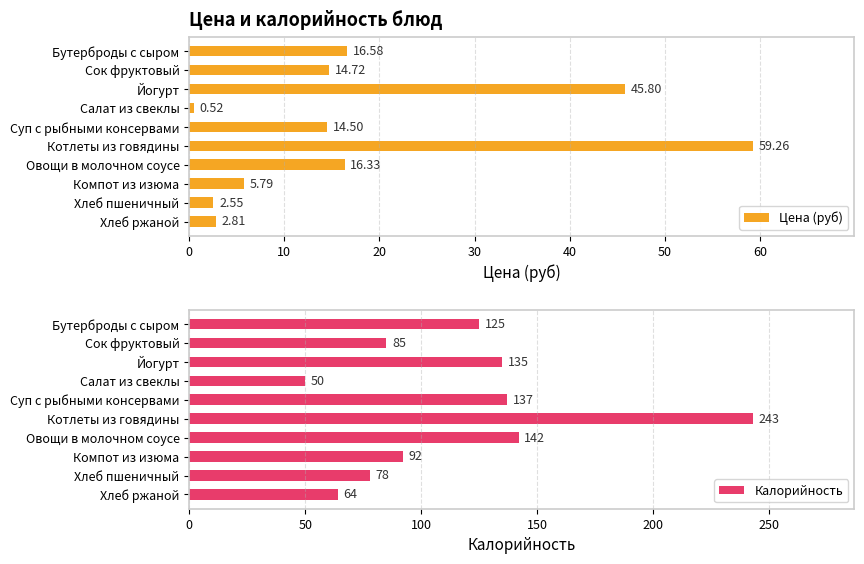

Rank the categories by Цена (руб) value from highest to lowest.

Котлеты из говядины, Йогурт, Бутерброды с сыром, Овощи в молочном соусе, Сок фруктовый, Суп с рыбными консервами, Компот из изюма, Хлеб ржаной, Хлеб пшеничный, Салат из свеклы